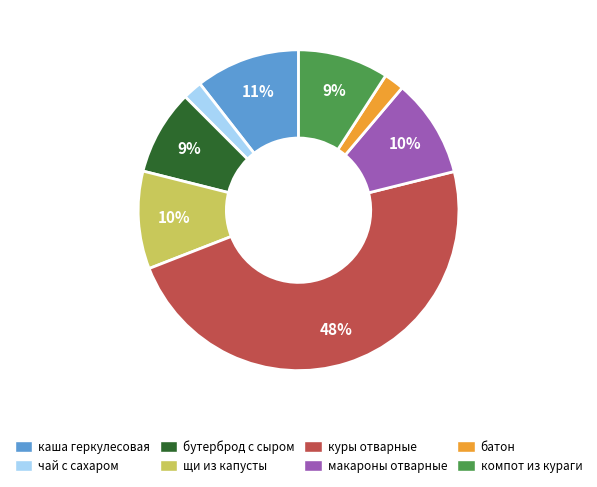

Which category has the biggest portion of the pie?

куры отварные